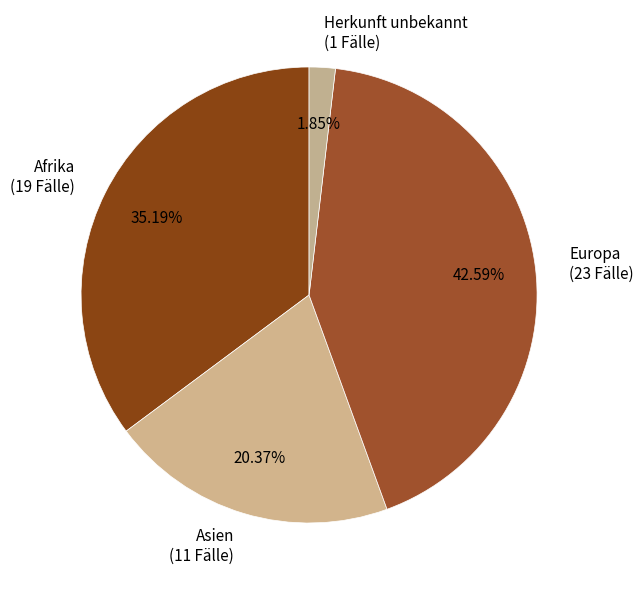

Does Europa (23 Fälle) represent more than half of the total?

No